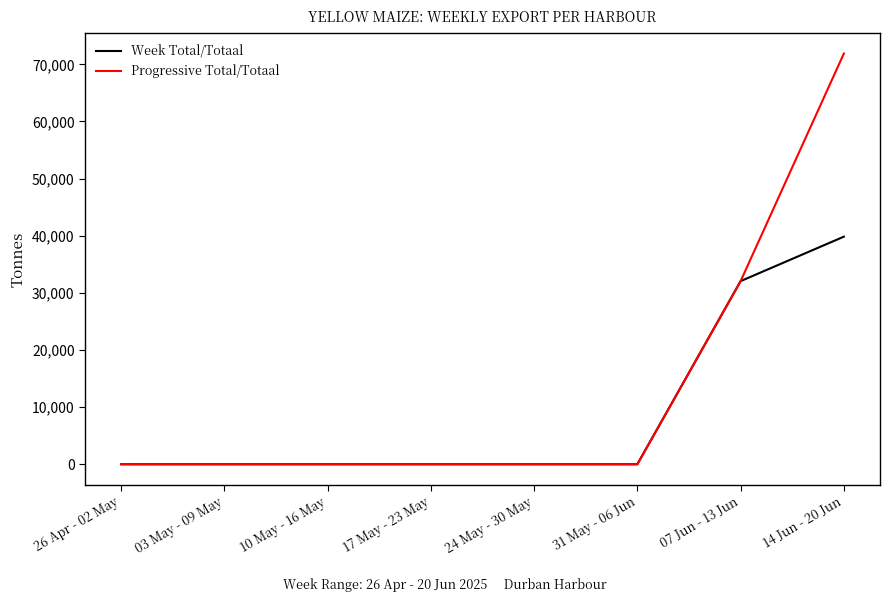

How many series are shown in this chart?

2